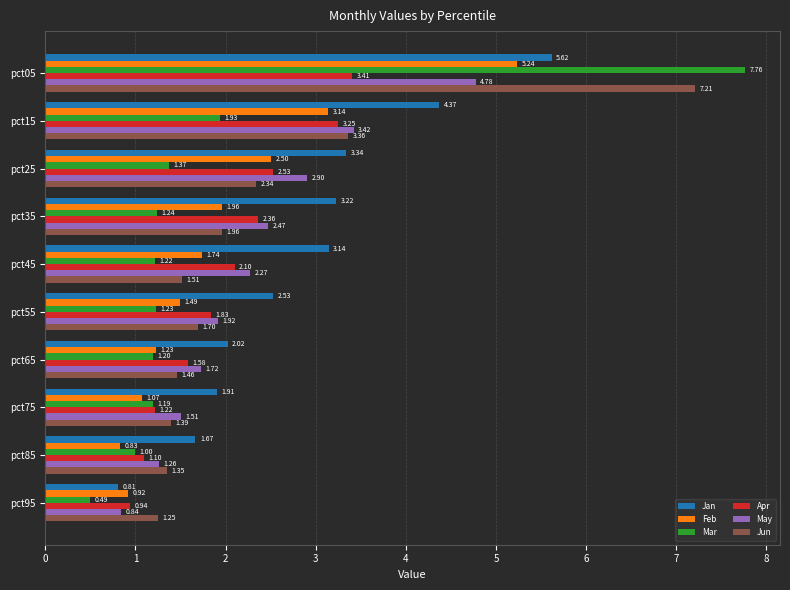

Which series has the largest total across all categories?

Jan